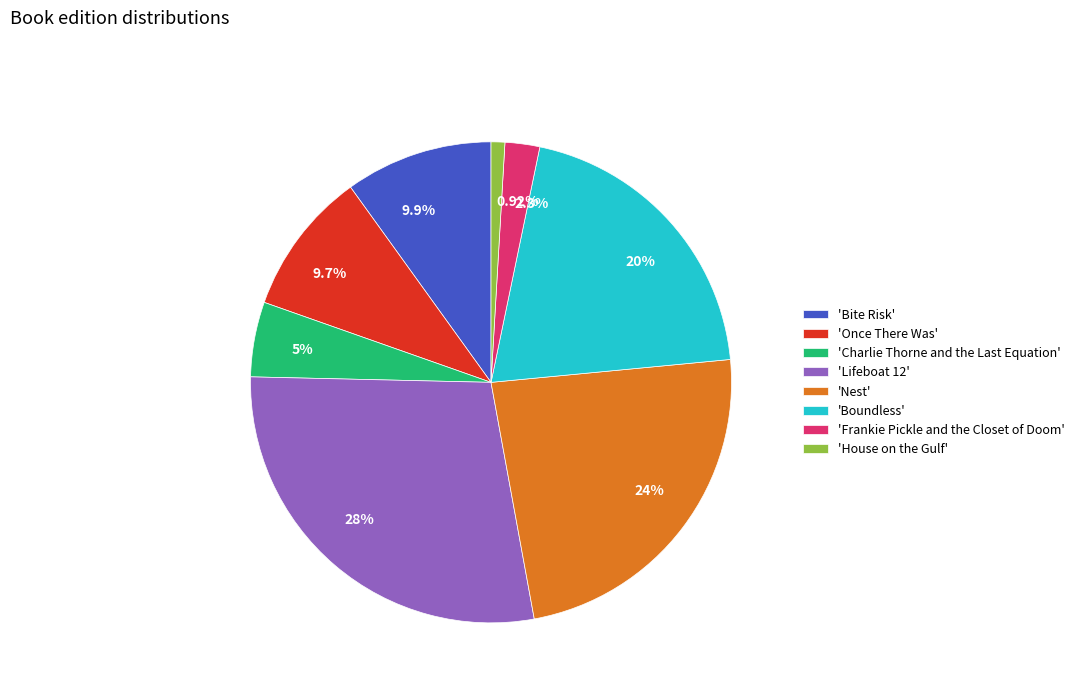

Is there a majority slice in this chart?

No